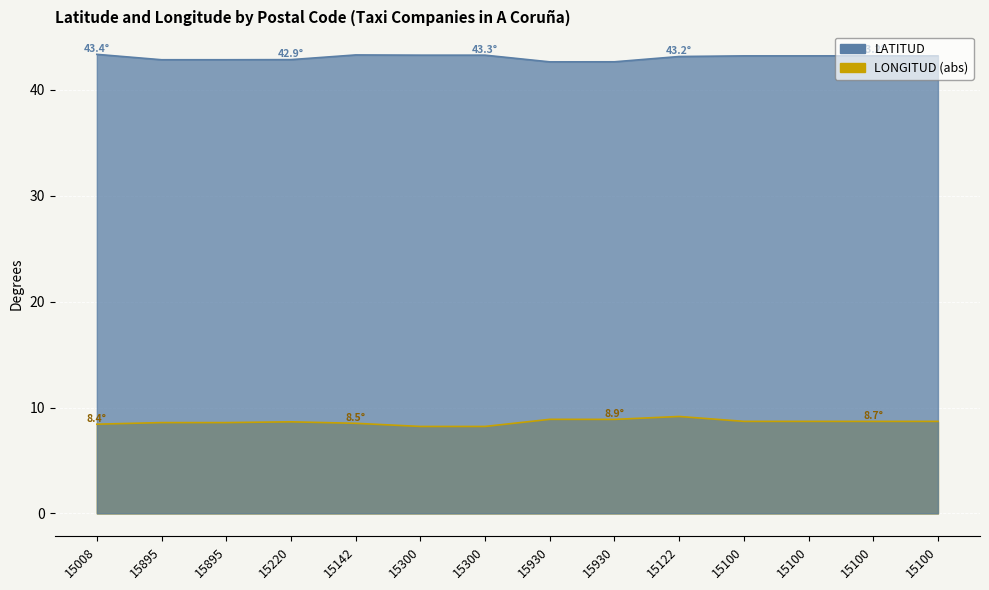

What is the average value of the LONGITUD series?

8.6